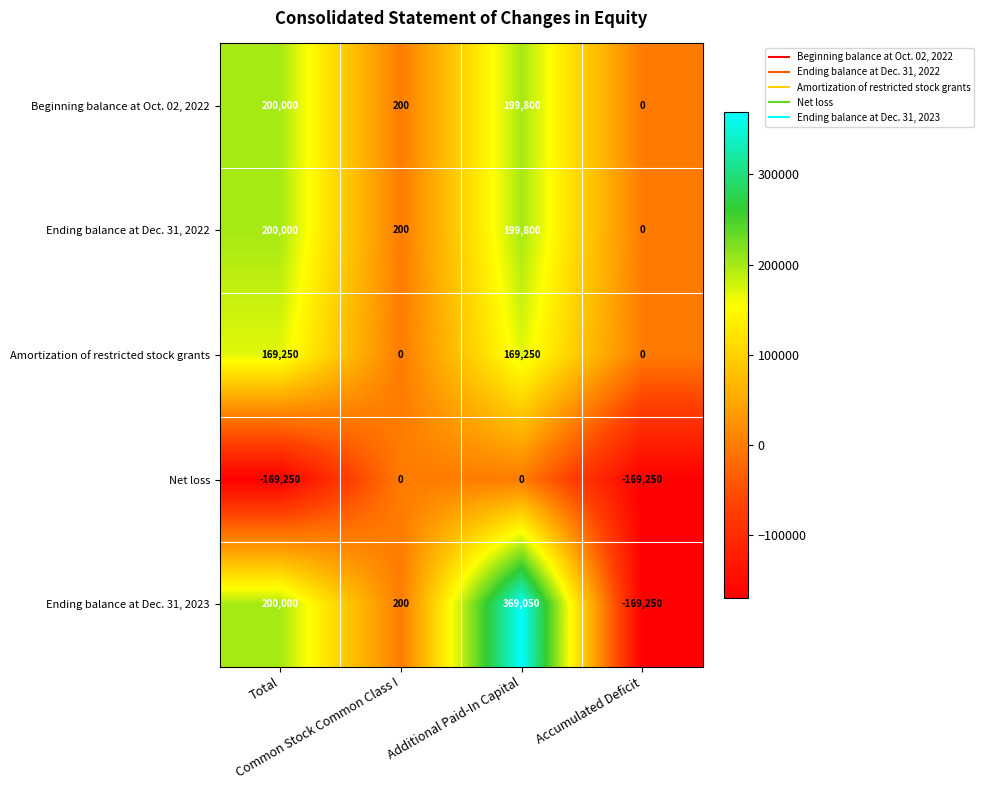

What is the difference between the maximum and second lowest values in the Amortization of restricted stock grants series?

169250